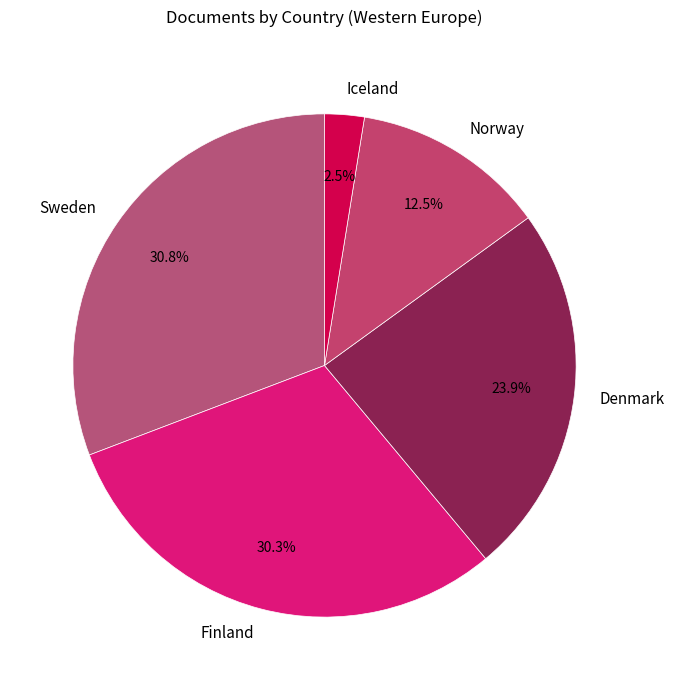

Does Sweden account for over 50% of the chart?

No